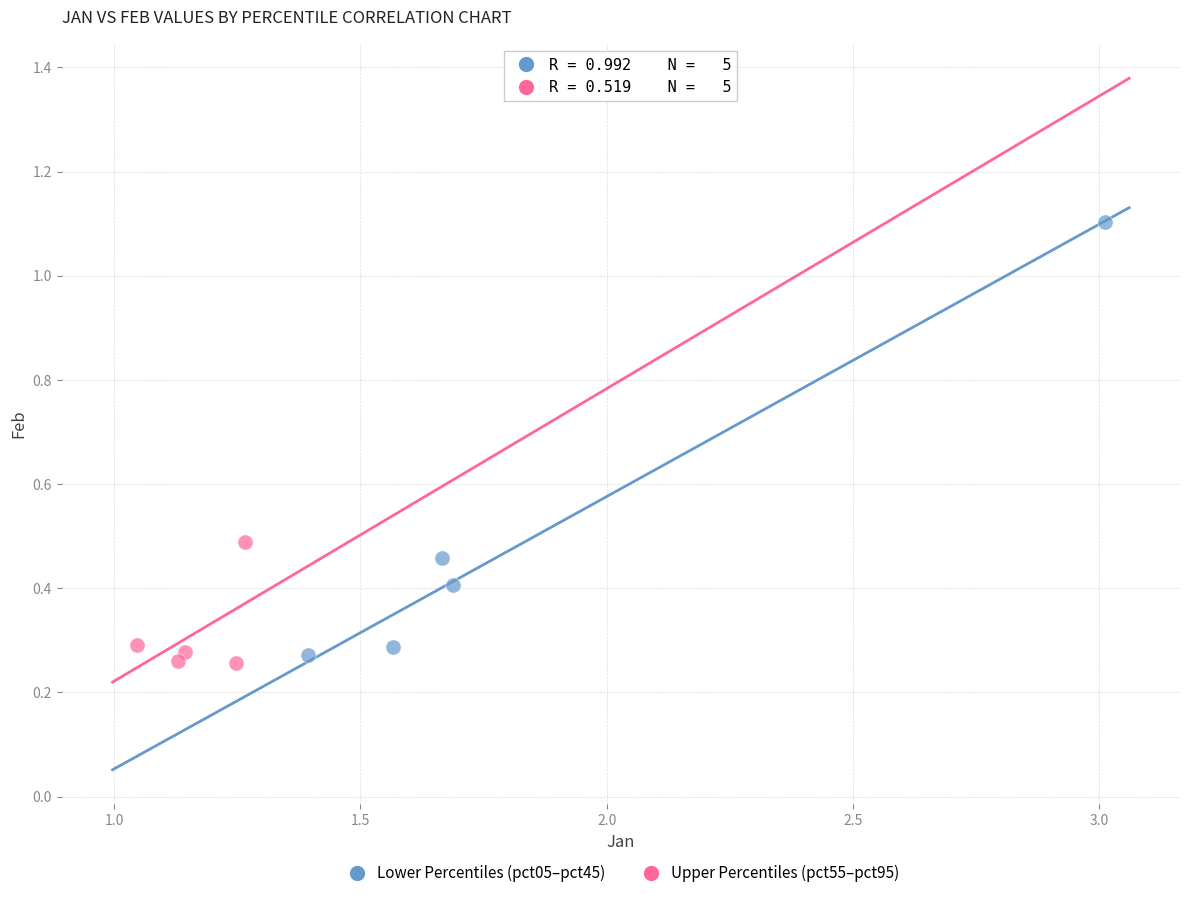

Which series reaches the maximum Y coordinate?

Lower Percentiles (pct05–pct45)